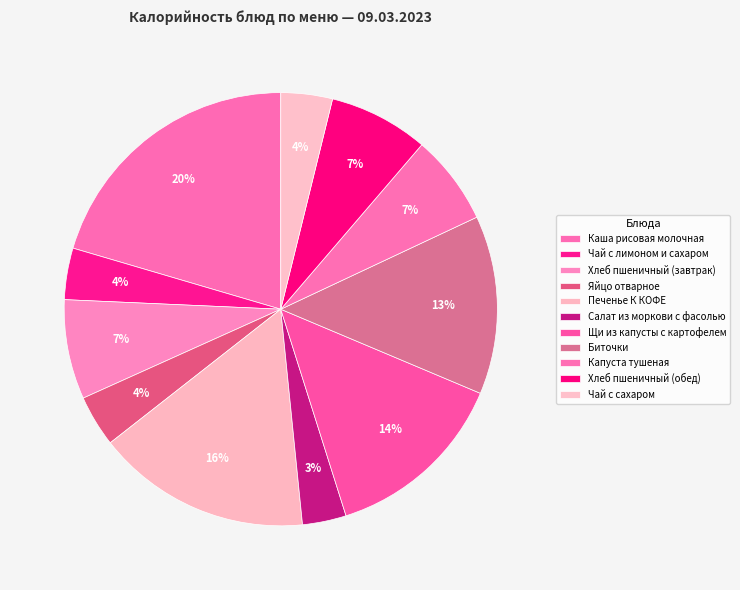

Approximately how many times larger is the value at Хлеб пшеничный (обед) compared to Хлеб пшеничный (завтрак)?

1.0